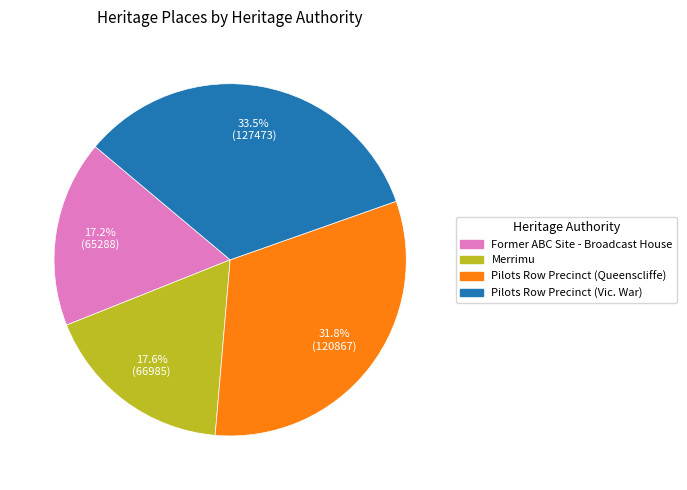

How many slices are in this pie chart?

4